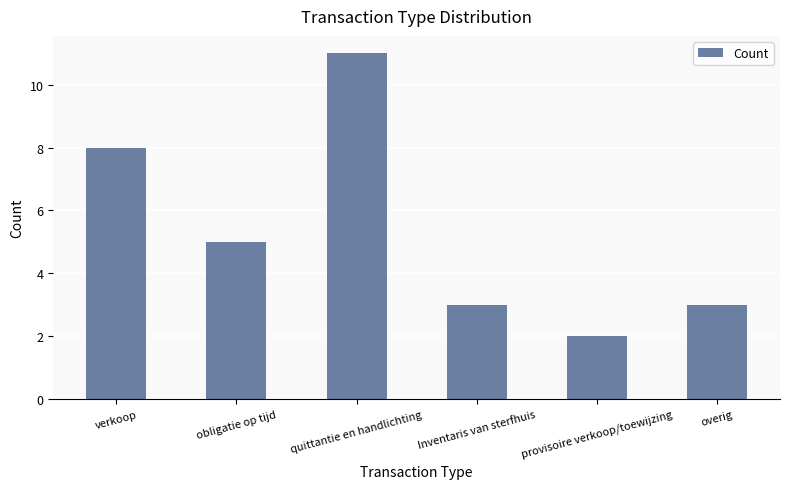

What is the difference between the second highest and second lowest values?

5